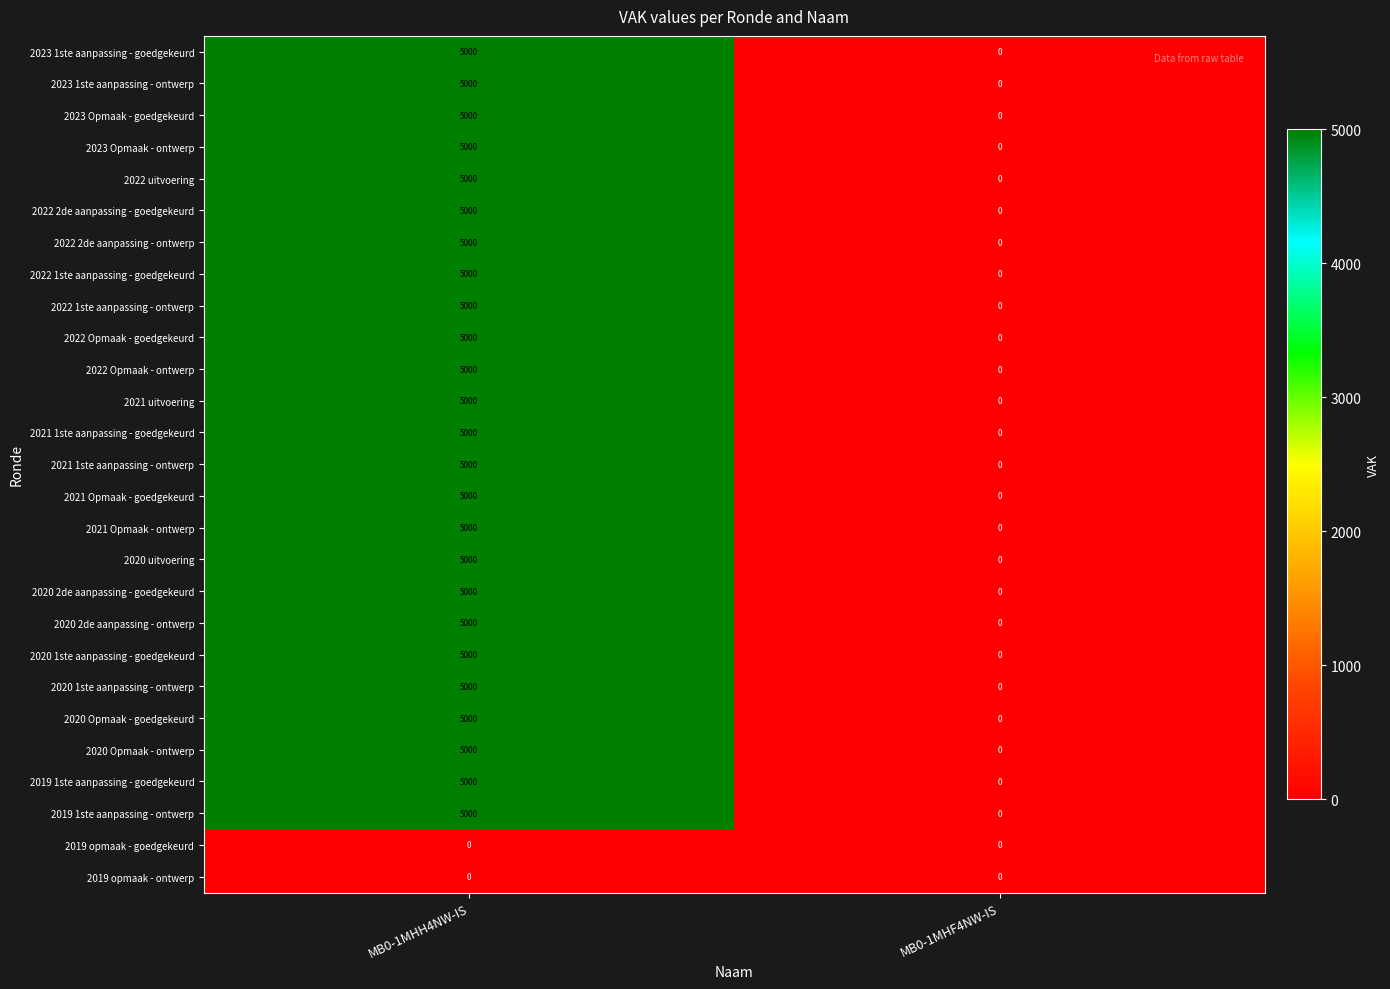

What is the approximate value of 2020 2de aanpassing - goedgekeurd at MB0-1MHH4NW-IS?

5000